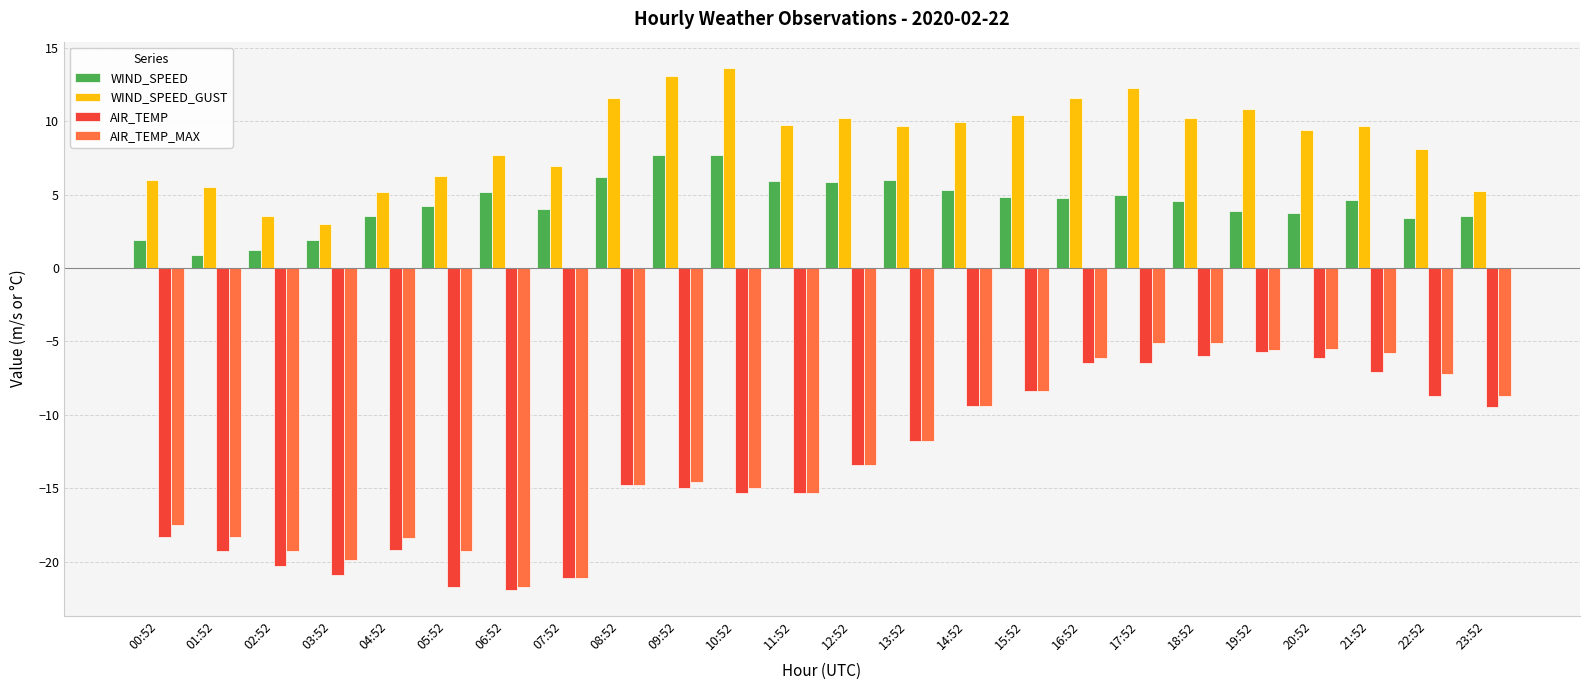

The value of AIR_TEMP at 12:52 is -13.4. True or false?

True